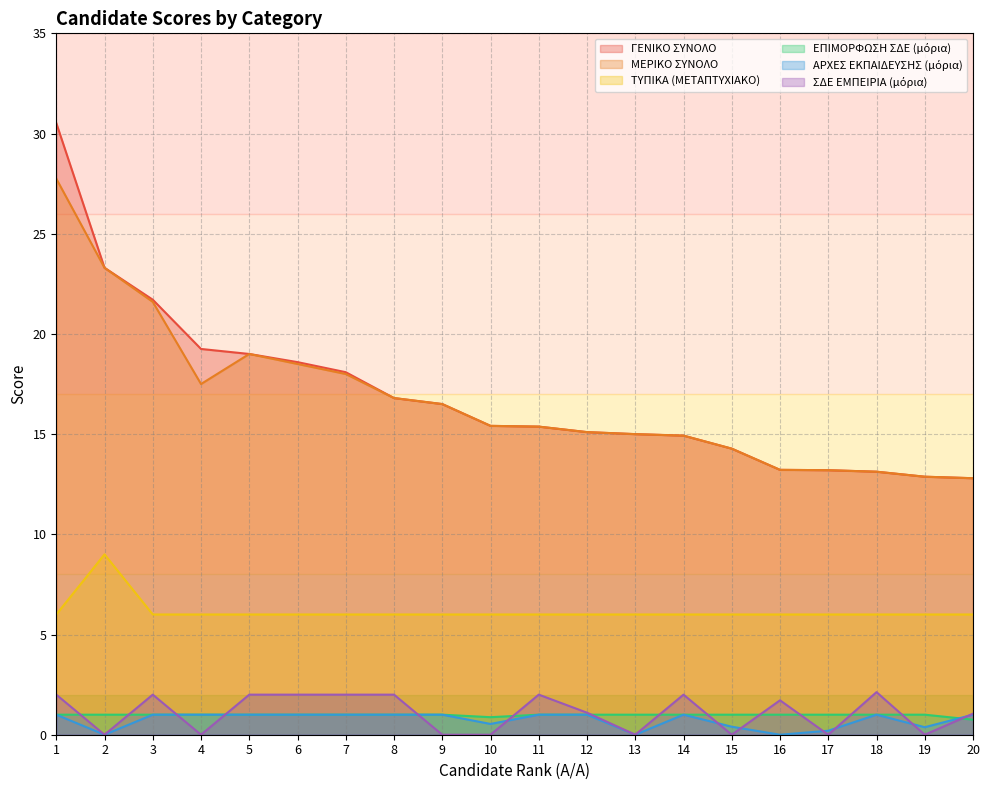

True or false: ΣΔΕ ΕΜΠΕΙΡΙΑ (μόρια) and ΜΕΡΙΚΟ ΣΥΝΟΛΟ cross at least once.

False